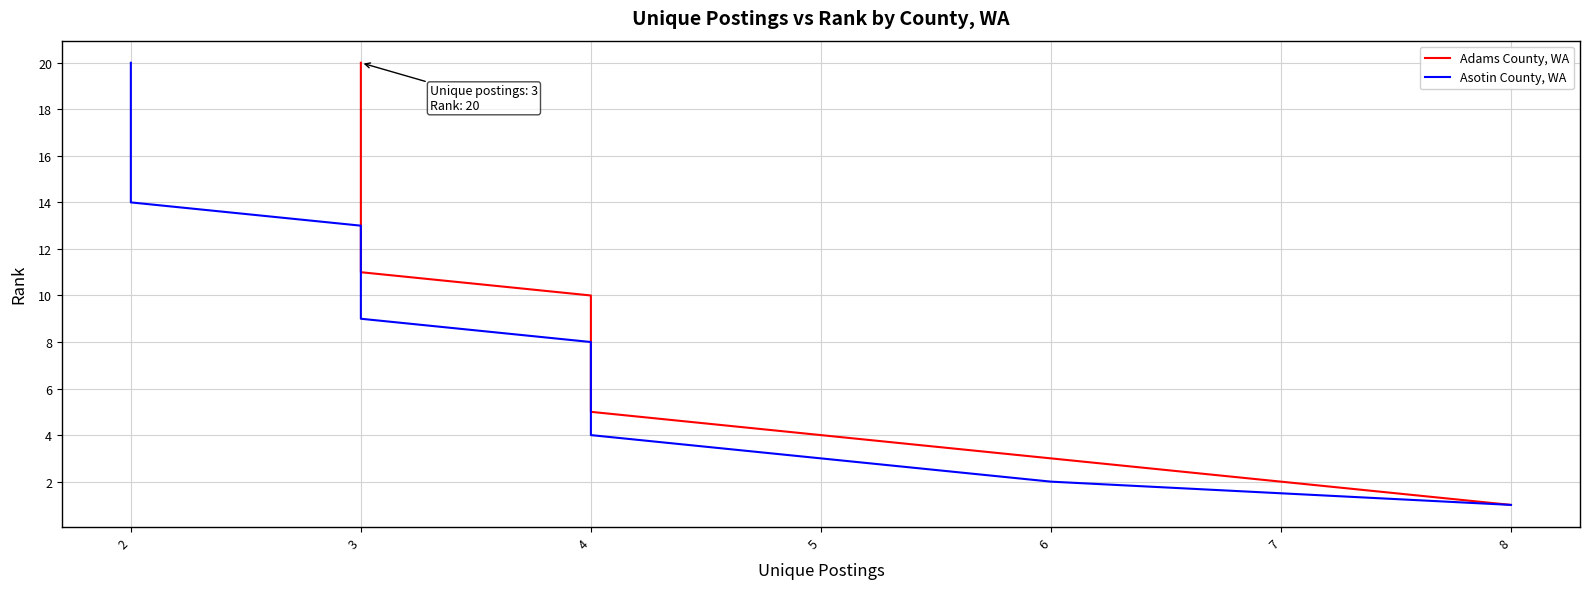

What are all the series names shown in the legend?

Adams County, WA, Asotin County, WA